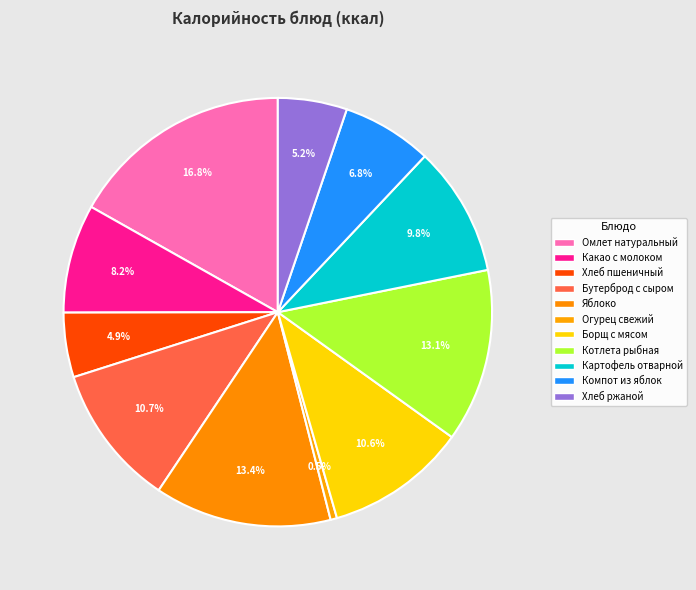

Is it true that Омлет натуральный is 17% of the pie?

True